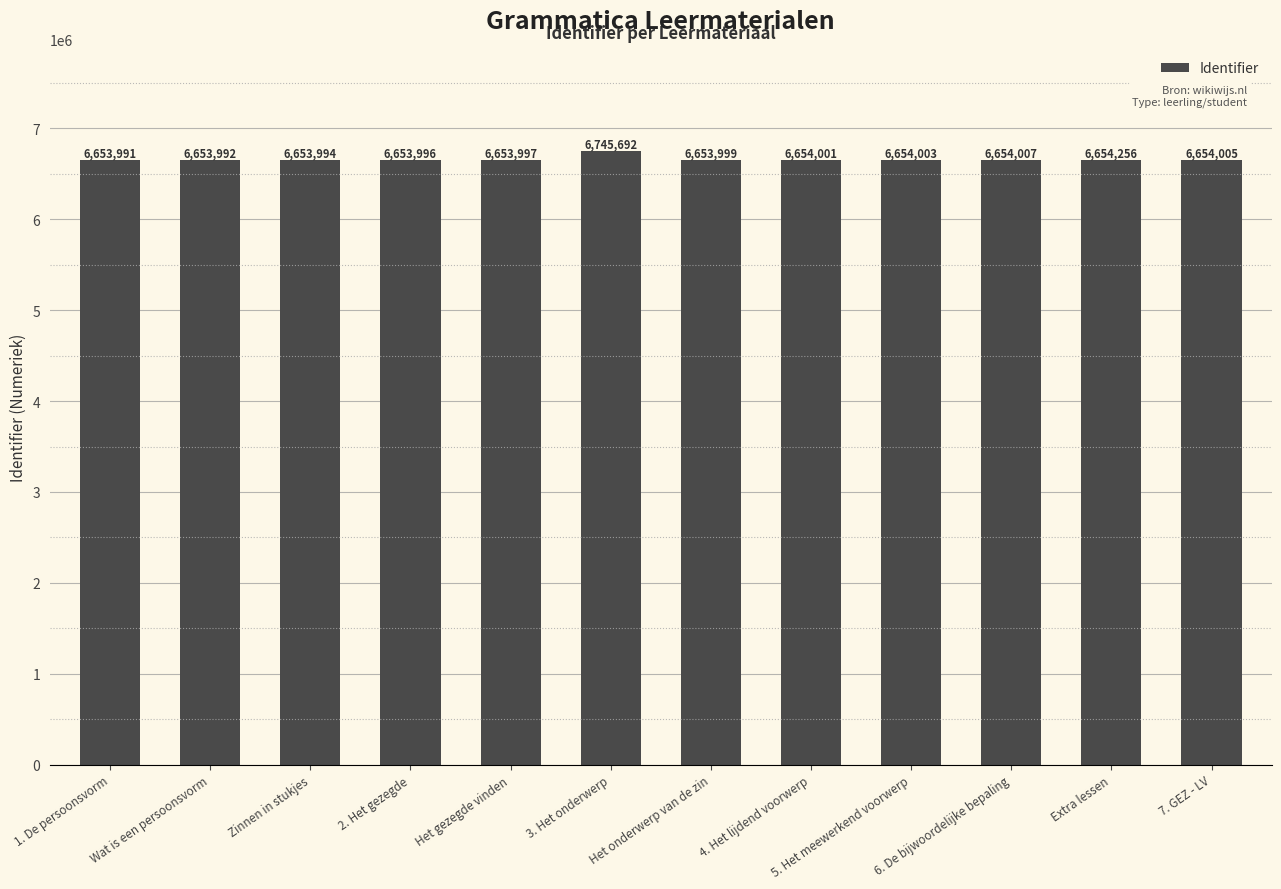

How many data points does each series have?

12